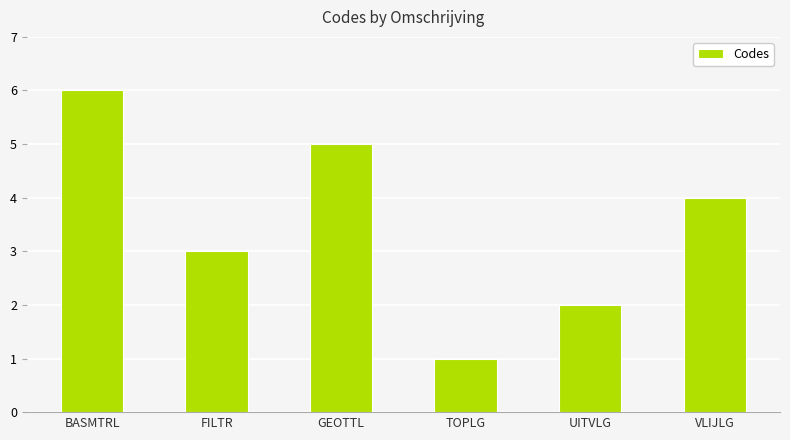

How many distinct data groups are displayed?

1